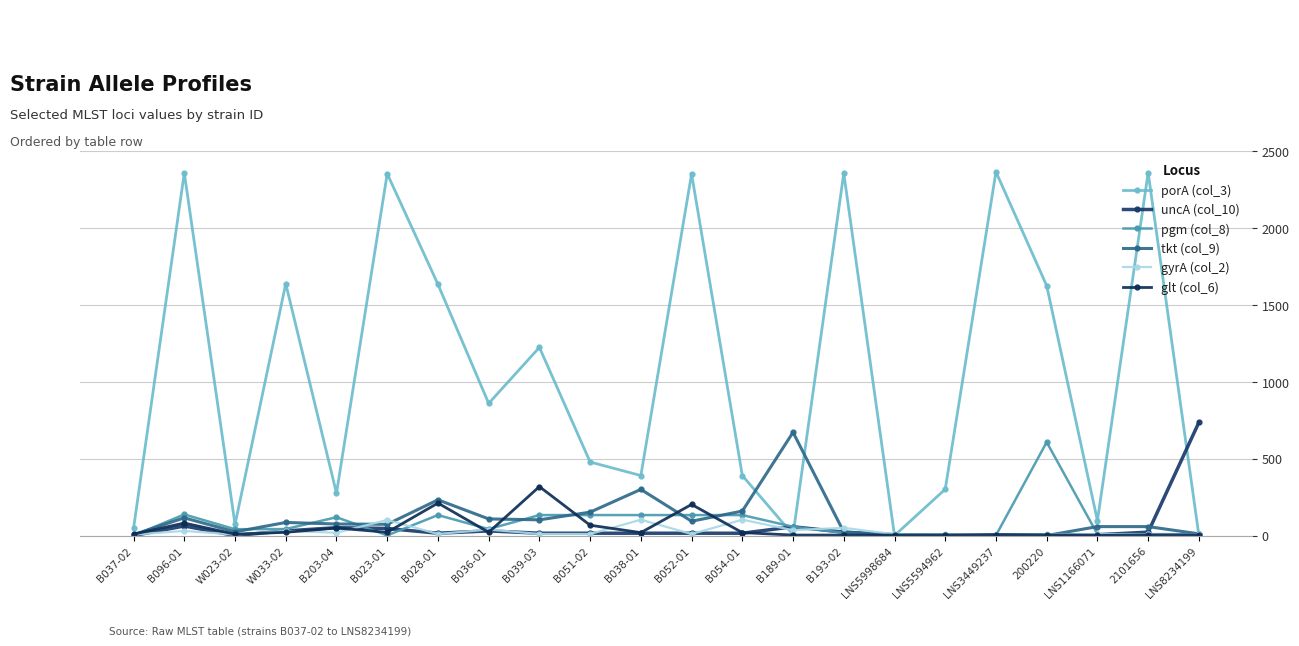

Reading right to left, transcribe all the data shown in this chart.

porA (col_3): 2	2360	98	1625	2365	302	1	2356	6	391	2352	391	479	1224	860	1634	2353	276	1638	73	2358	49
uncA (col_10): 736	23	6	5	5	1	6	23	58	16	16	16	16	16	31	16	47	52	31	1	63	1
pgm (col_8): 10	10	10	608	2	2	4	19	58	134	134	134	134	134	43	134	2	120	43	42	138	1
tkt (col_9): 12	59	59	1	1	1	5	24	672	160	94	301	153	103	109	233	74	76	86	25	116	7
gyrA (col_2): 8	9	9	9	3	8	9	51	36	104	11	104	11	11	40	11	102	19	31	7	31	7
glt (col_6): 5	5	2	5	5	5	4	4	4	20	203	20	68	319	22	212	22	50	22	10	82	10